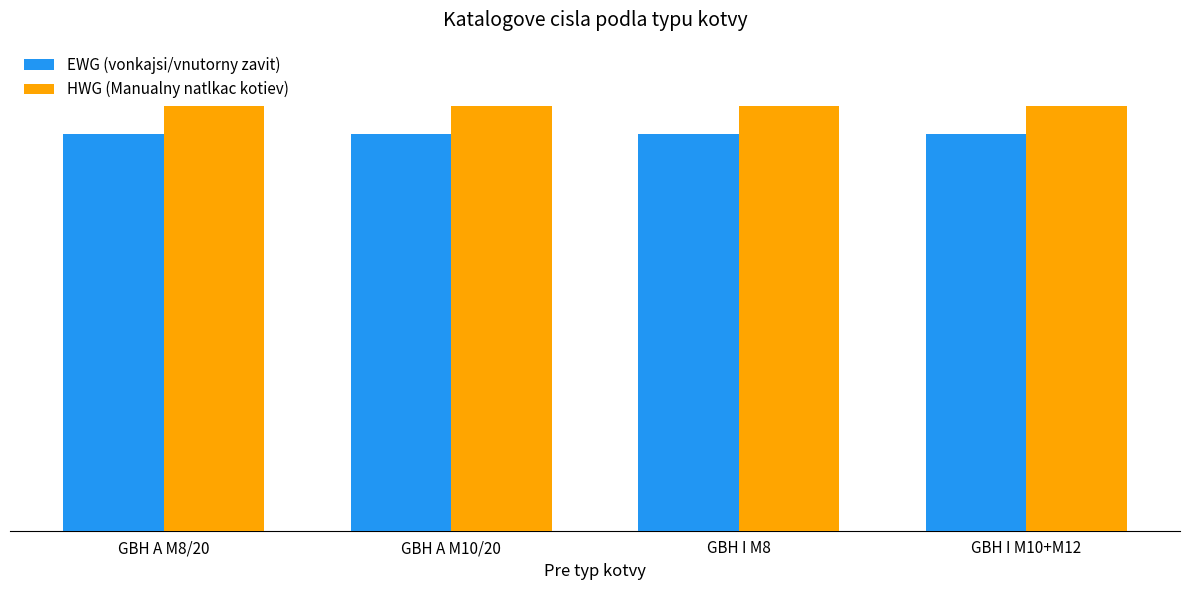

What are all the series names shown in the legend?

EWG (vonkajsi/vnutorny zavit), HWG (Manualny natlkac kotiev)